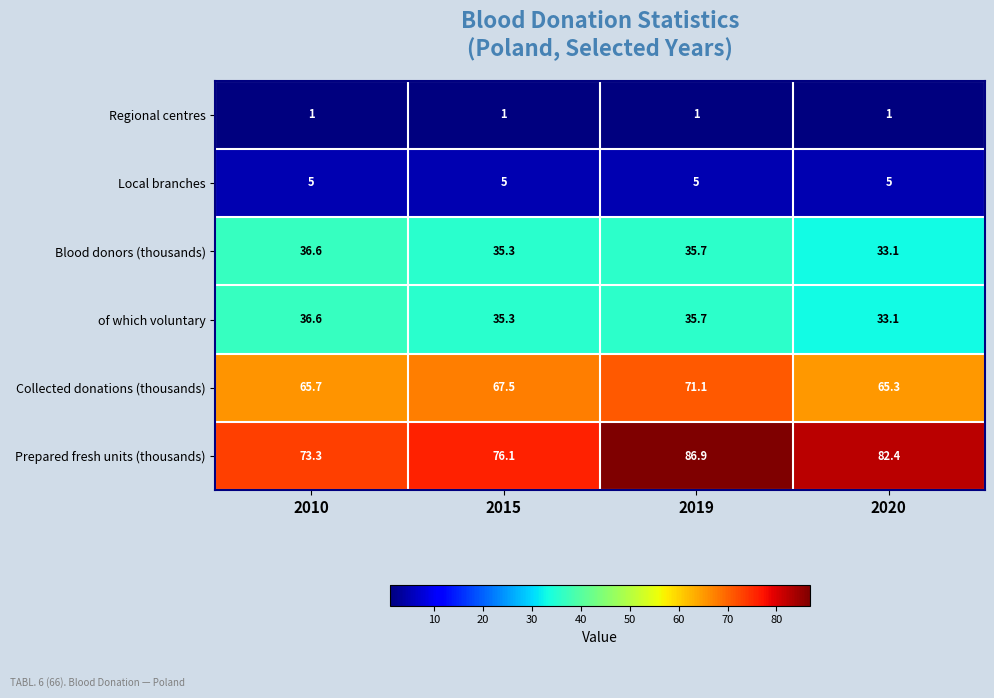

Is it true that Prepared fresh units (thousands) equals 130.9 at 2015?

False